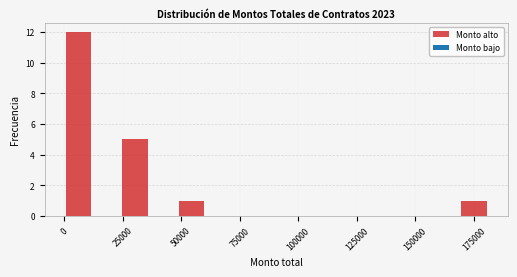

Around what value on the x-axis is the tallest bar? Give the approximate position of its centre, as read against the axis.

5000